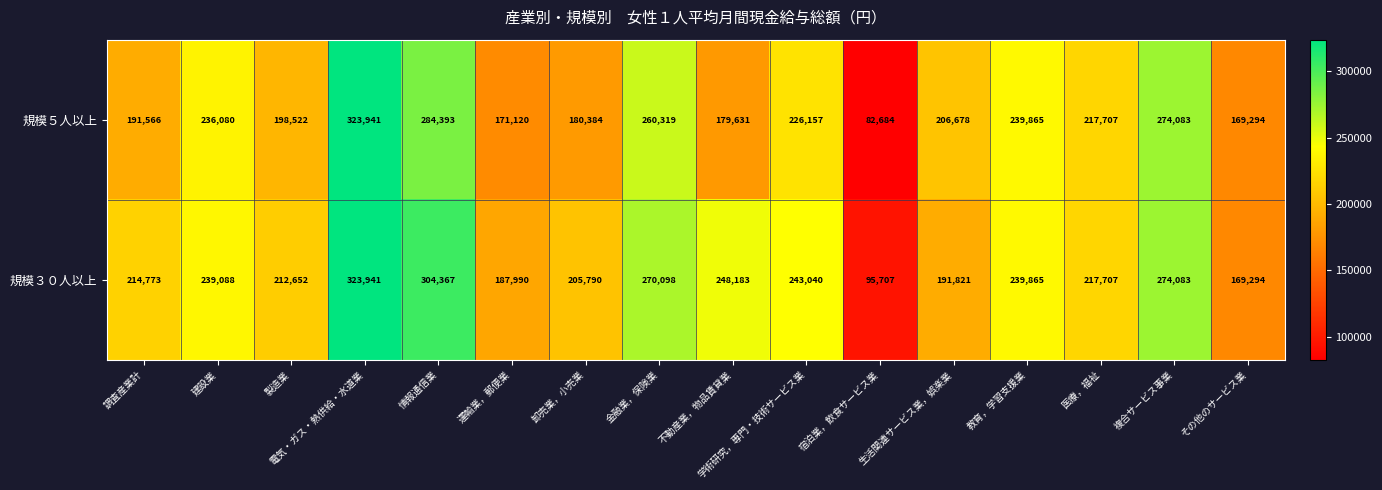

Where is 規模３０人以上 nearest to the value 209824?

製造業